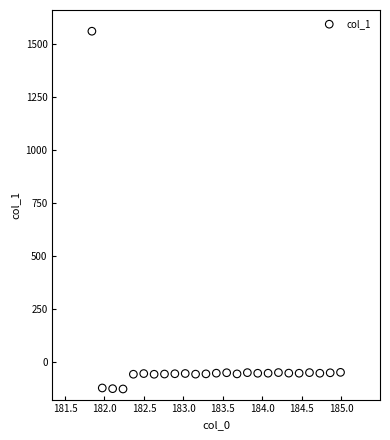

What is the range of X values (max minus min)?

3.1